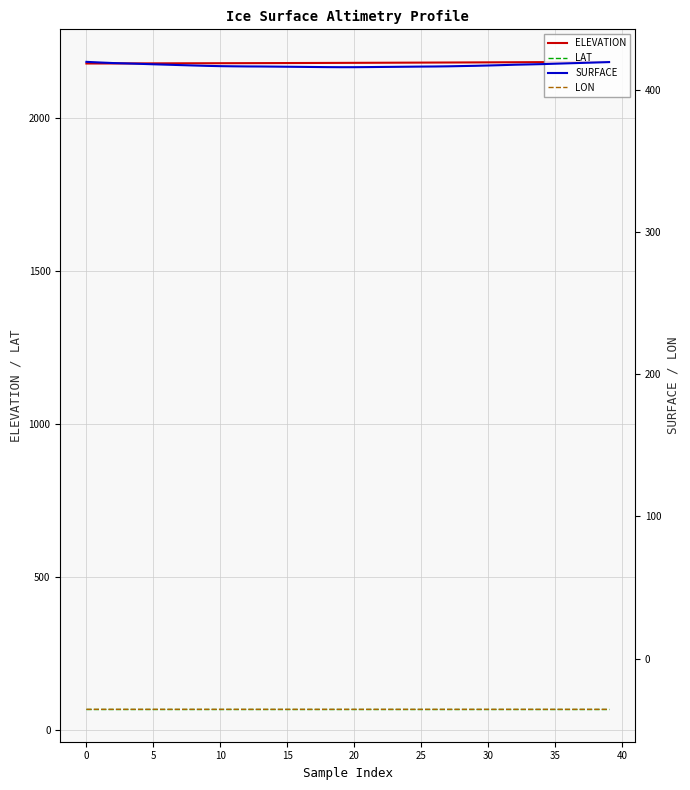

True or false: LAT and ELEVATION cross at least once.

False